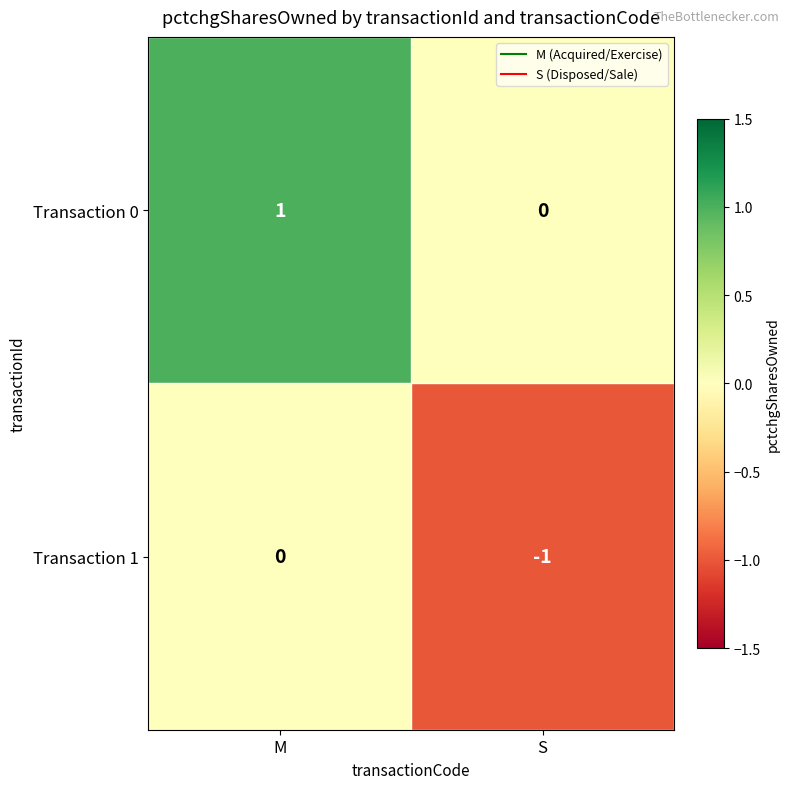

Rank the categories by Transaction 0 value from lowest to highest.

S, M